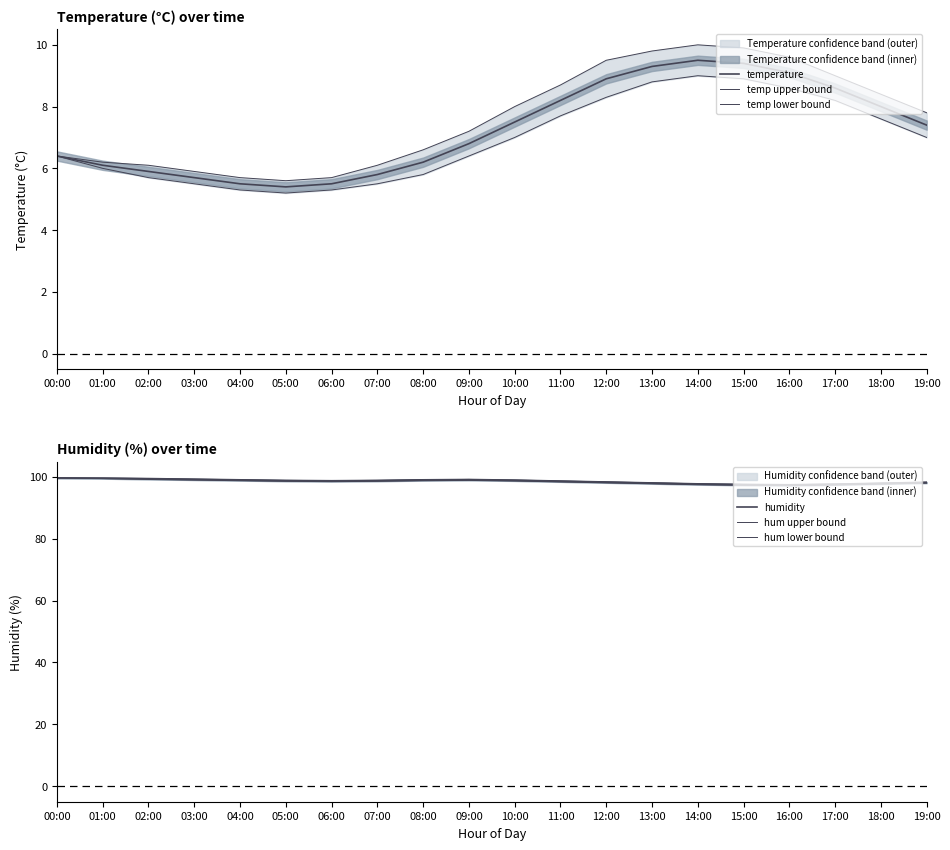

True or false: humidity and temp upper bound intersect in this chart.

False